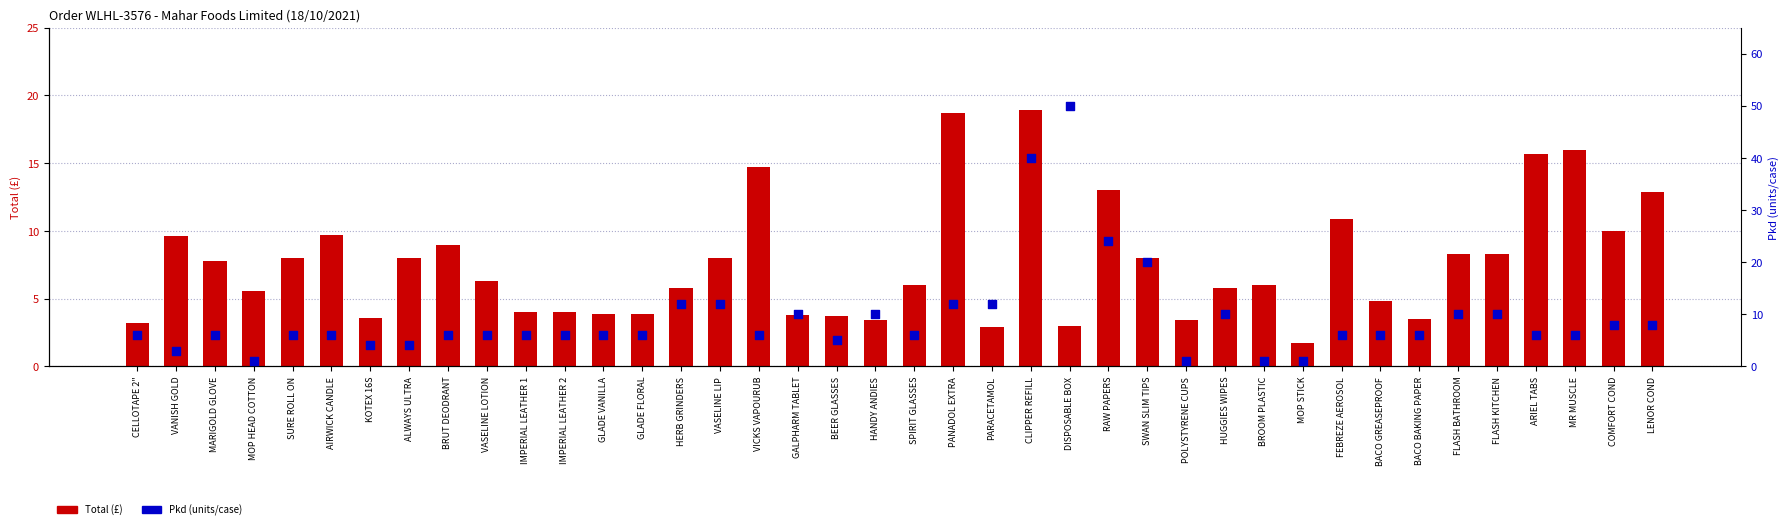

What is the total value across all series at ALWAYS ULTRA?

12.0